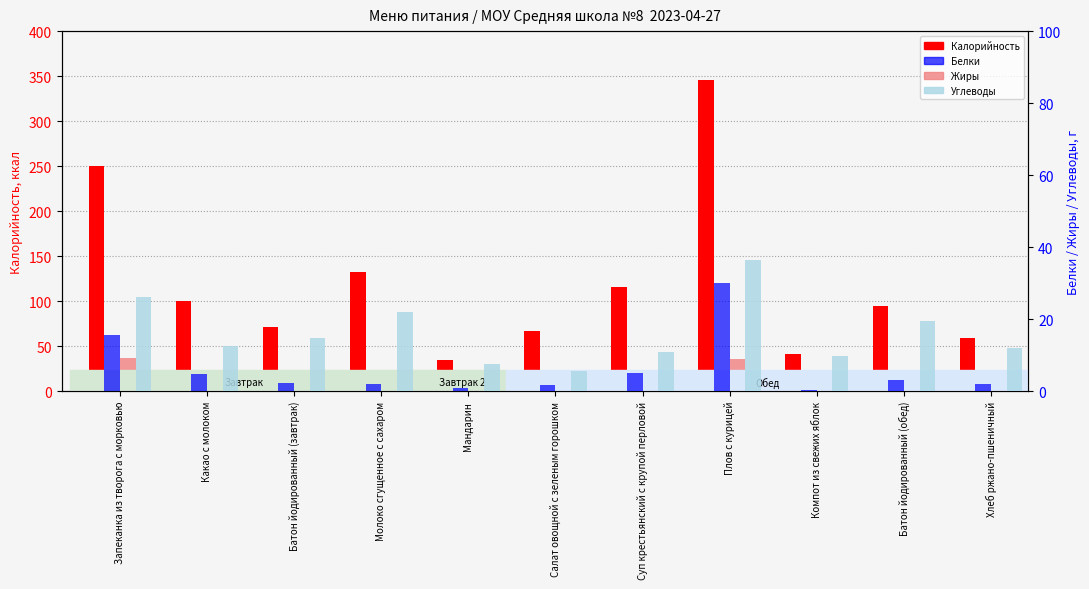

Are the bars grouped side by side (vs. stacked)?

Yes